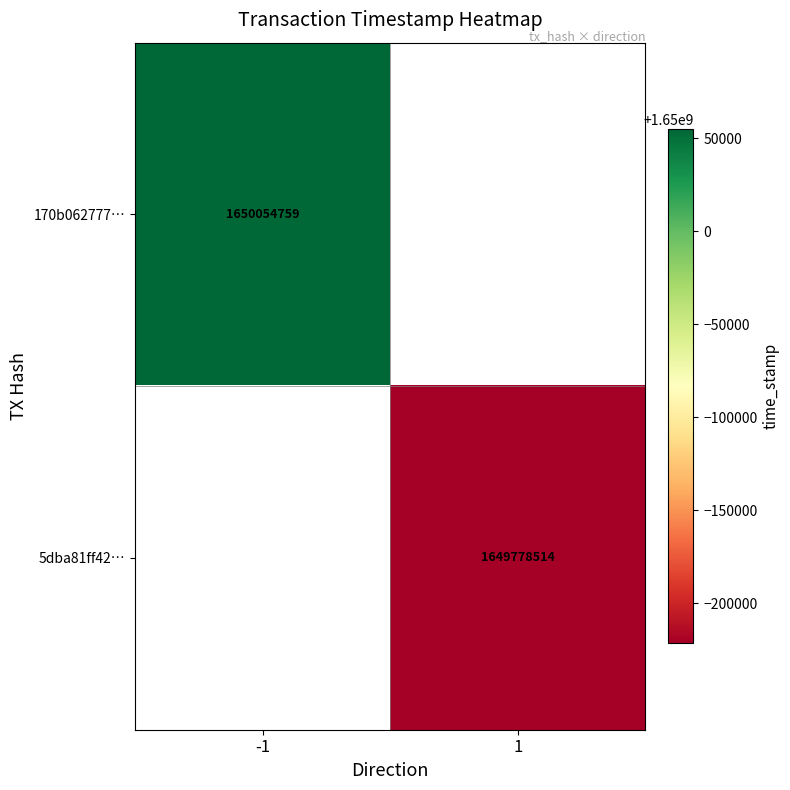

At how many categories does at least one series exceed 1649822968?

1